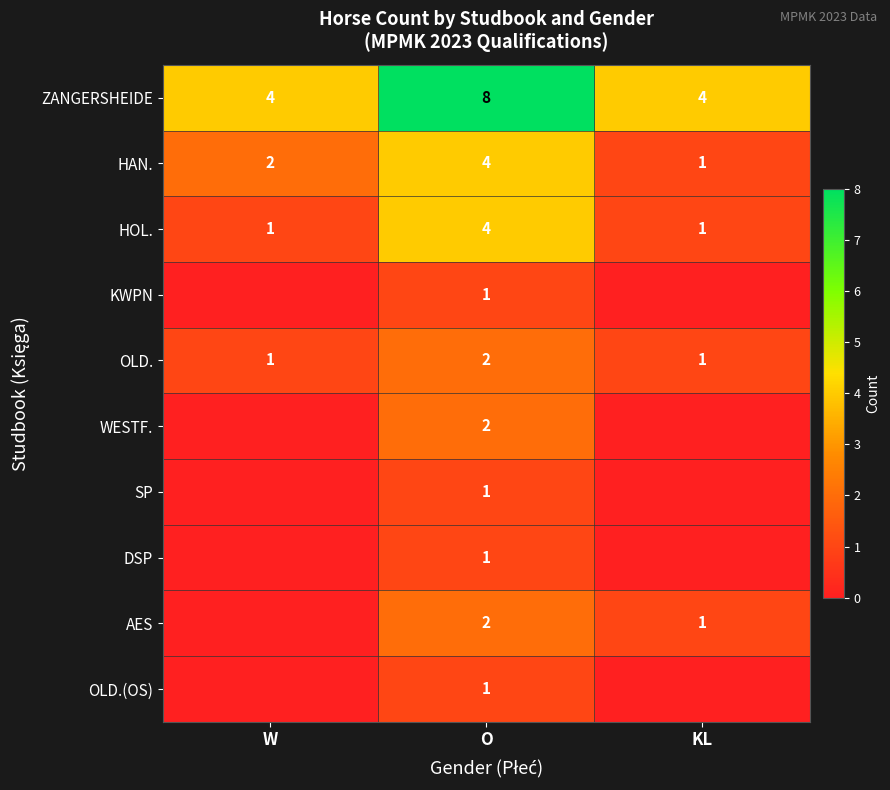

What is the difference between the maximum and minimum values in the HOL. series?

3